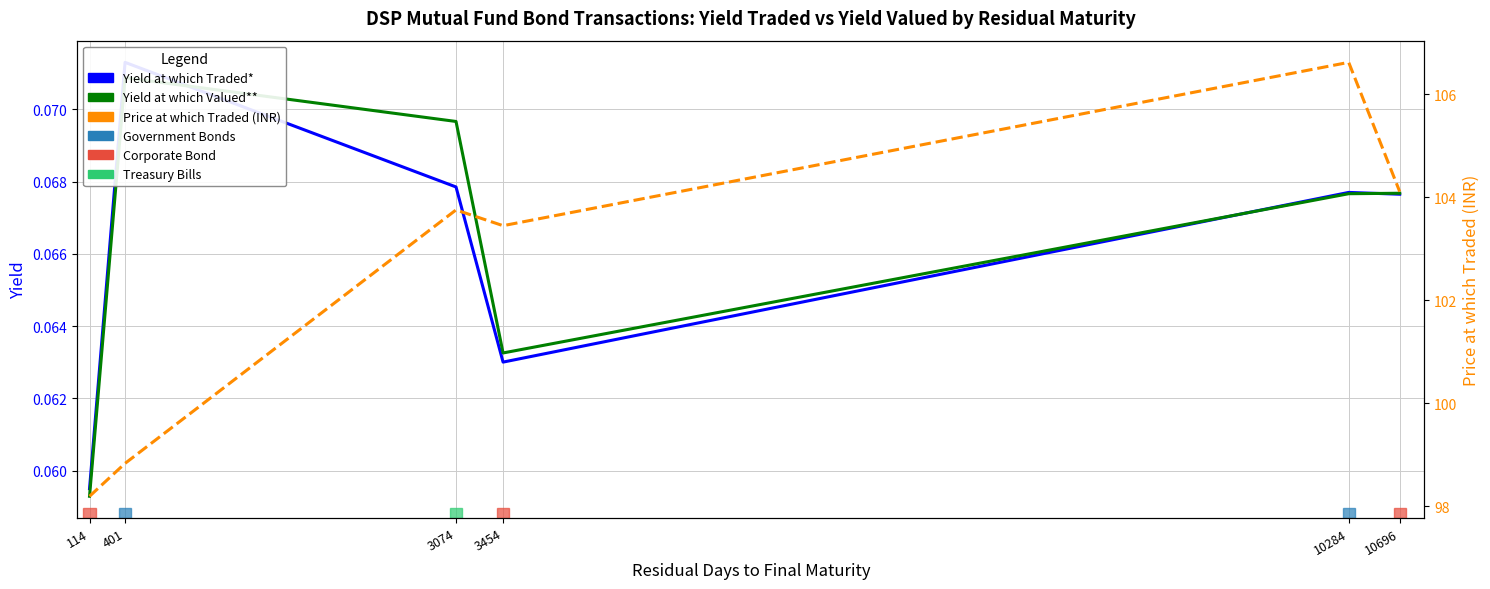

What is the total value across all series at 3454?

103.6